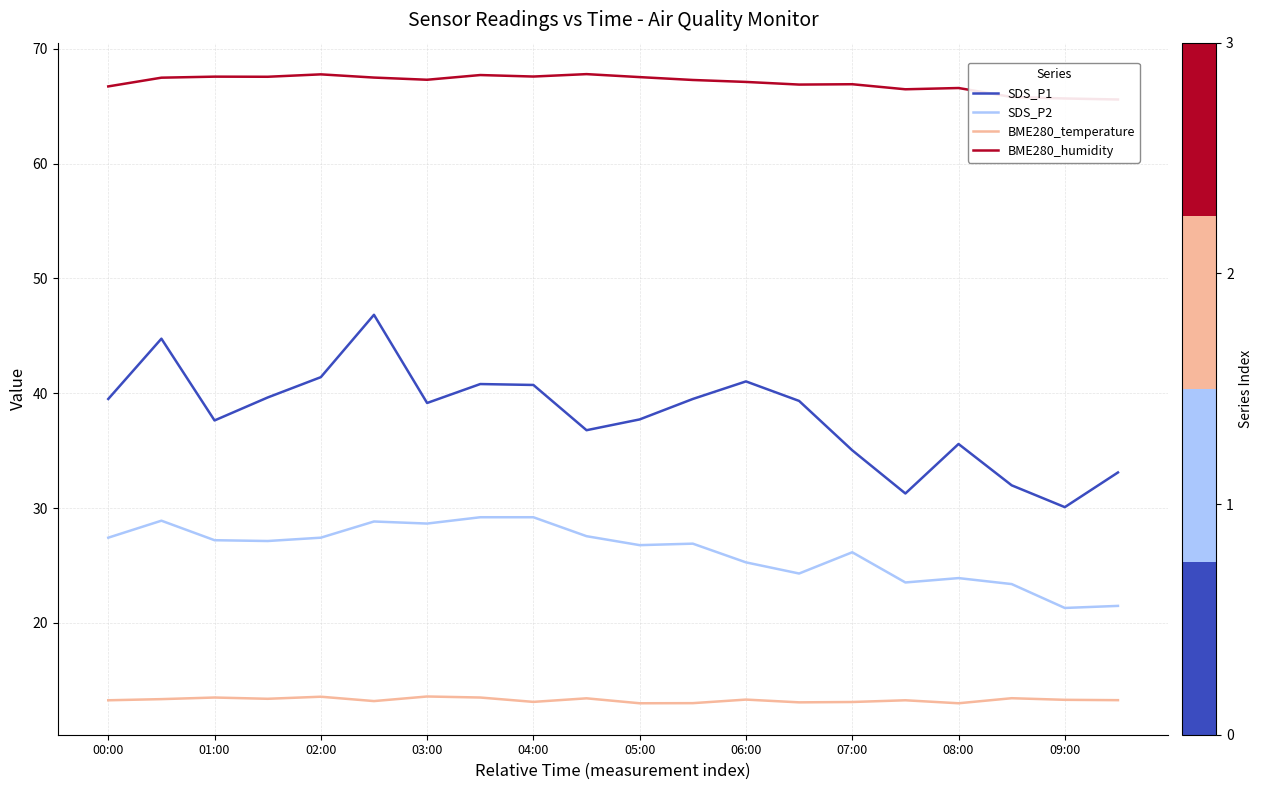

Is it true that BME280_temperature equals 19.4 at 01:00?

False